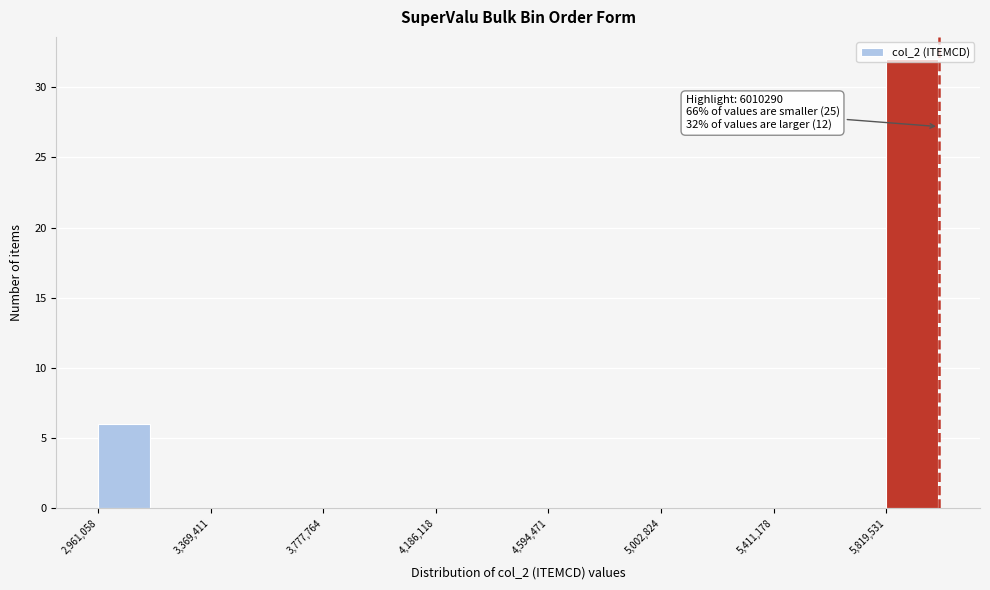

Over which range of the x-axis is the bar tallest?

5800000 to 6000000